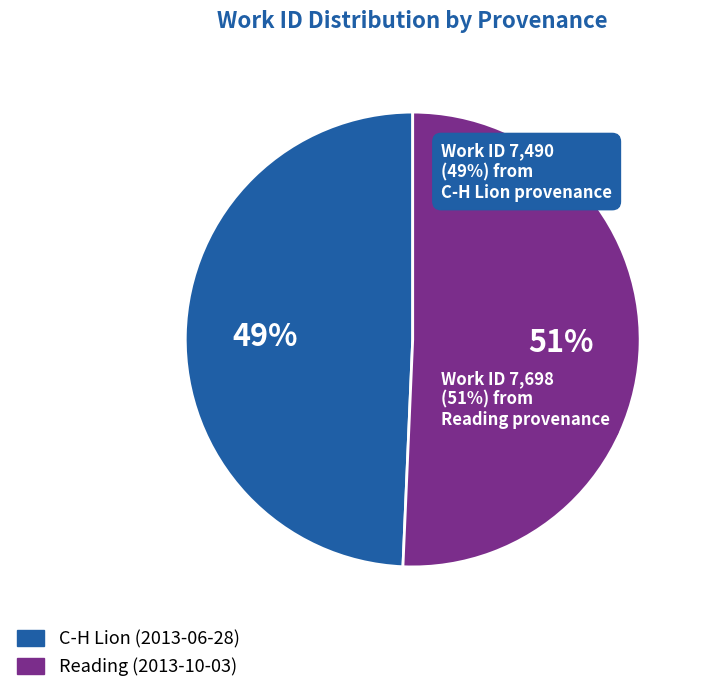

To the nearest percent, what is the average slice percentage?

50%